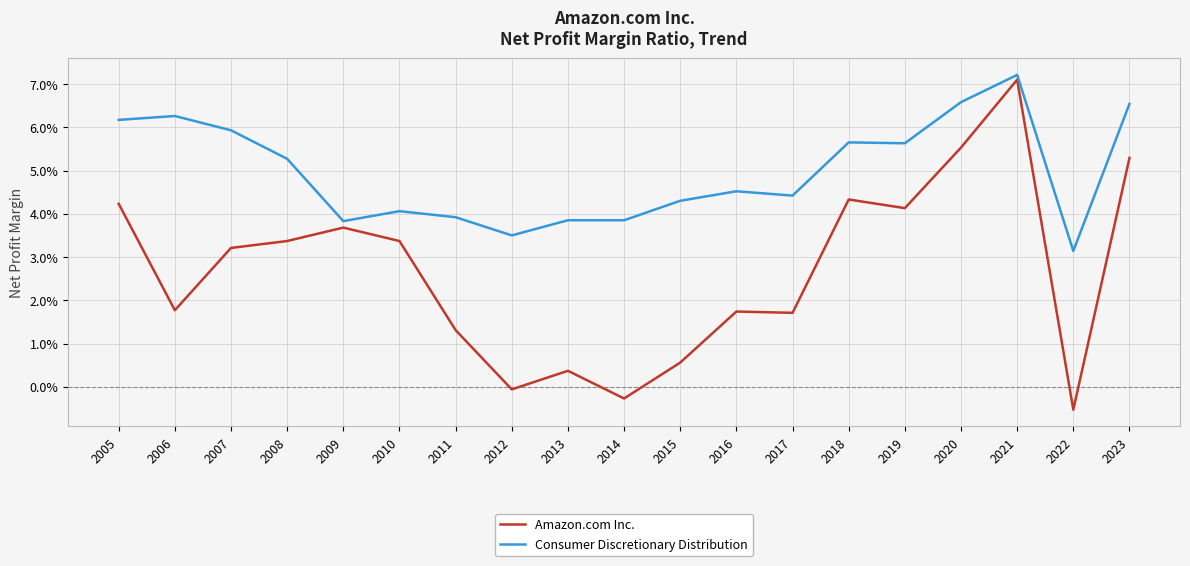

List the series in order of their overall mean, highest first.

Consumer Discretionary Distribution, Amazon.com Inc.